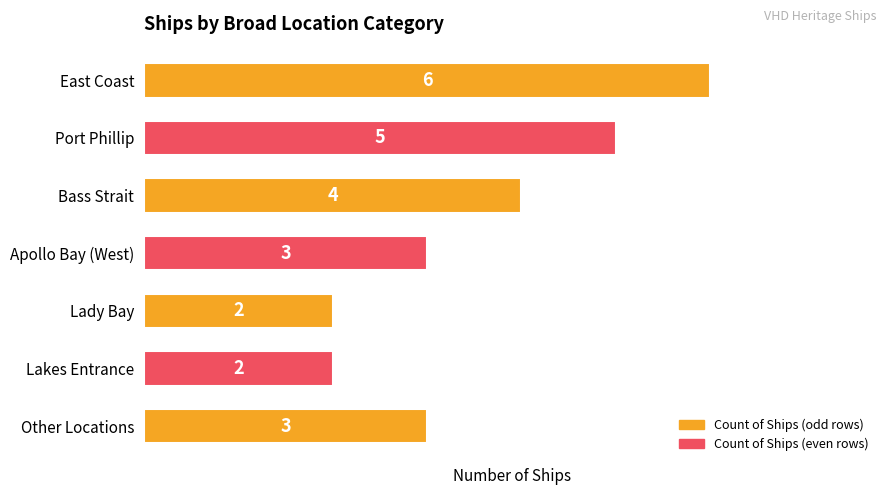

Where is the data nearest to the value 4?

Bass Strait